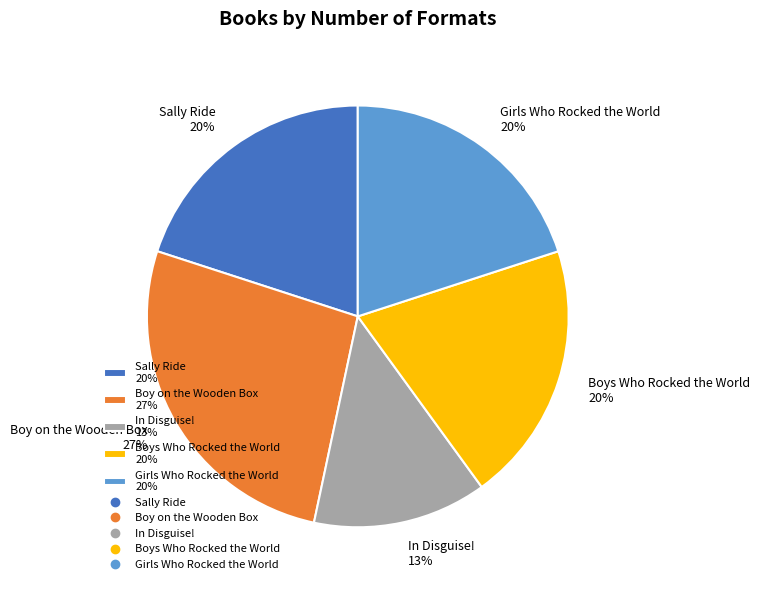

Do Boys Who Rocked the World 20% and In Disguise! 13% together represent more than half of the pie?

No